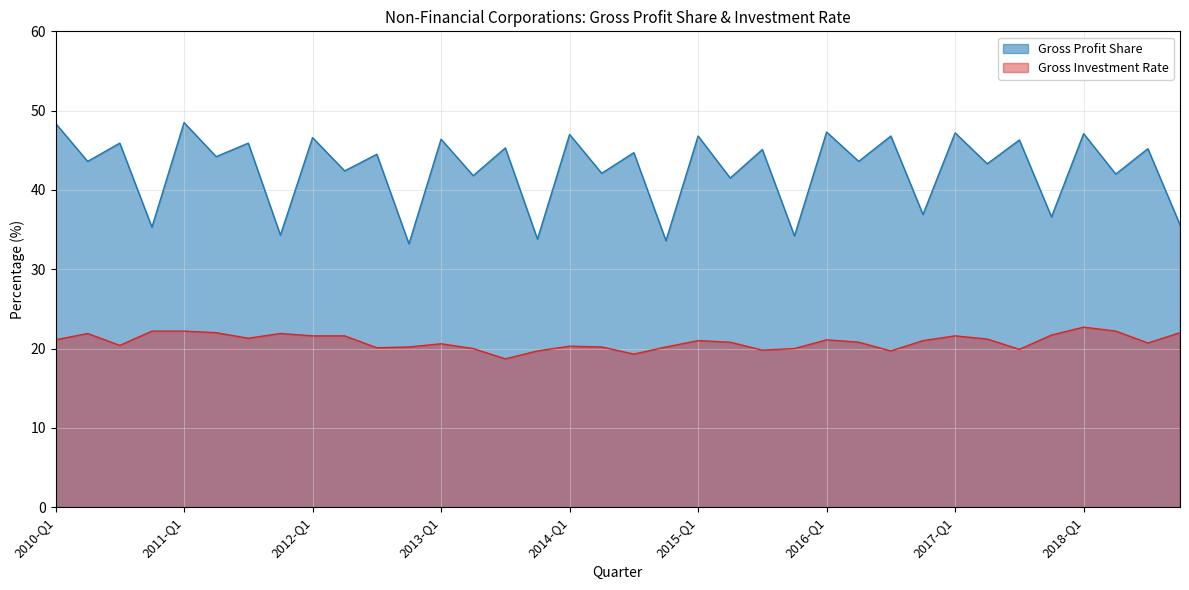

The Gross Investment Rate series shows 31.5 at 2017-Q1. True or false?

False